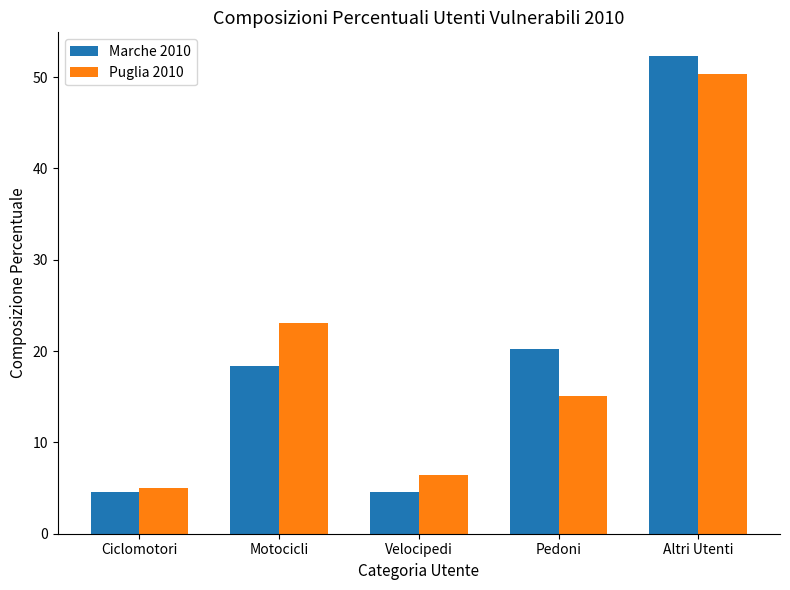

Which series has the widest spread of values?

Marche 2010